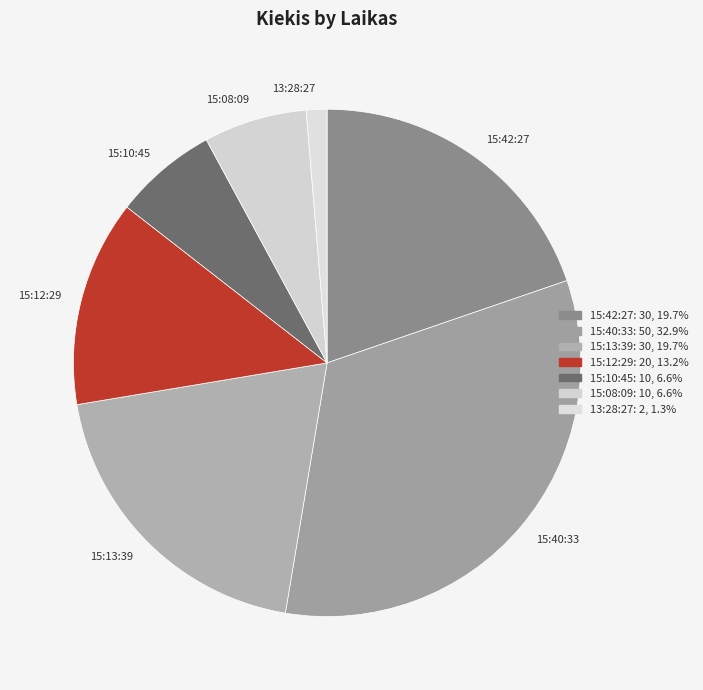

Approximately how many times larger is the value at 15:10:45 compared to 15:40:33?

0.2